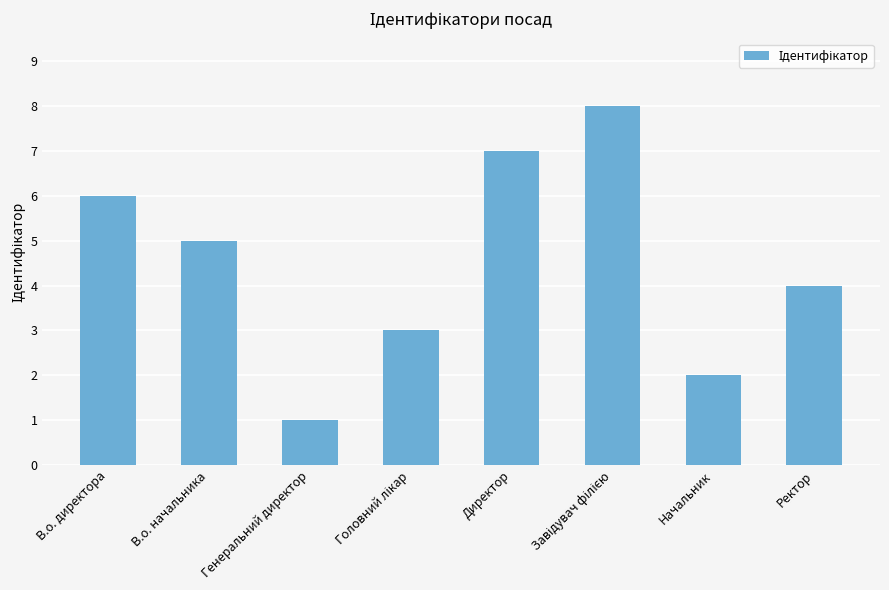

Which has a higher value, Ректор or В.о. директора?

В.о. директора